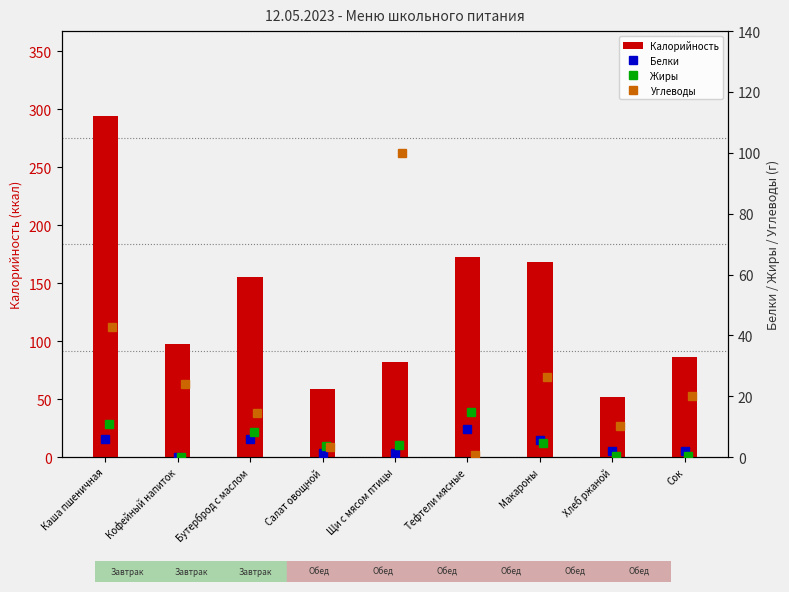

How many groups of bars are there?

9